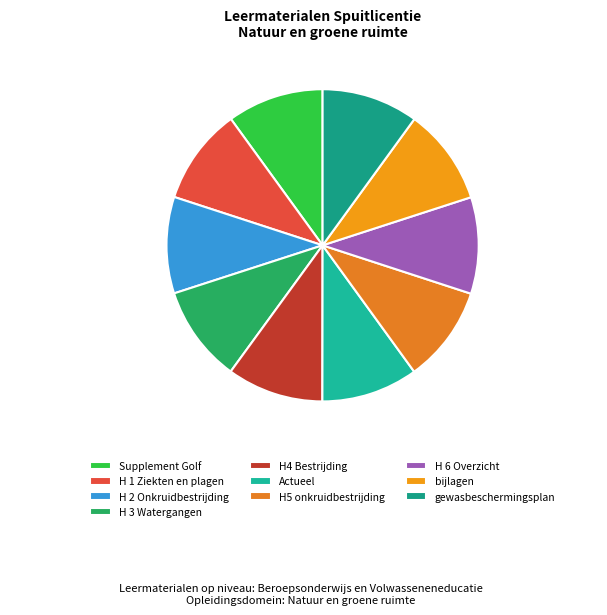

Do Actueel and H5 onkruidbestrijding together represent more than half of the pie?

No